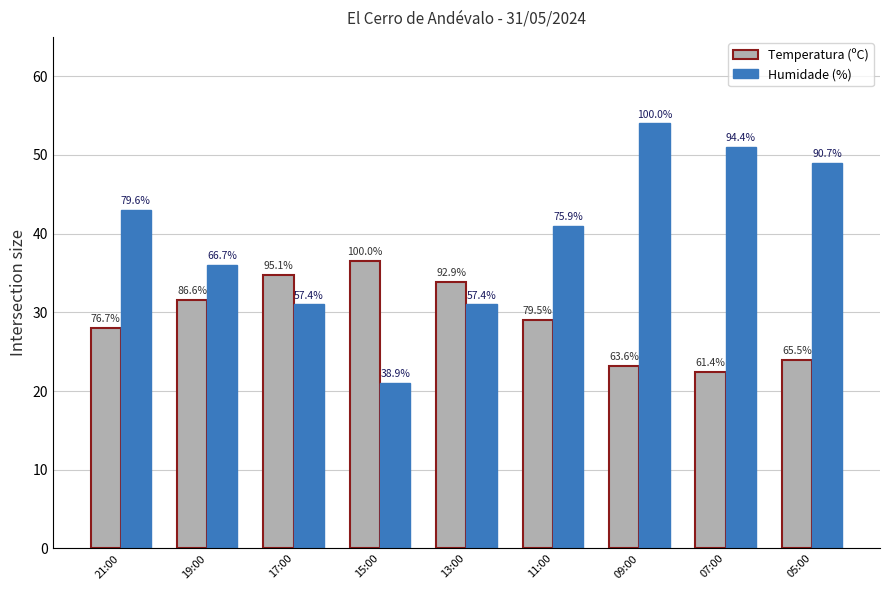

Which category has the lowest value across all series?

15:00